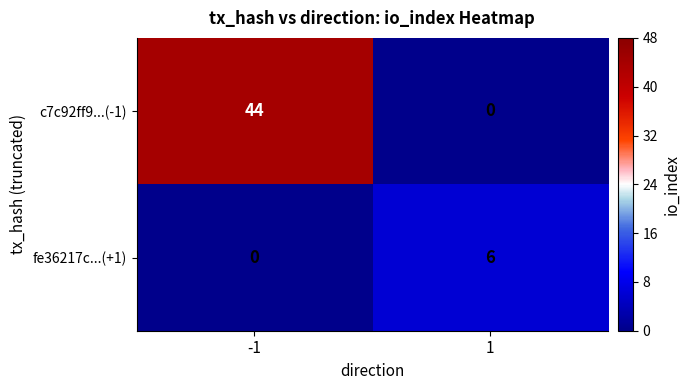

Is the value of c7c92ff9...(-1) at -1 greater than the value of fe36217c...(+1) at 1?

Yes